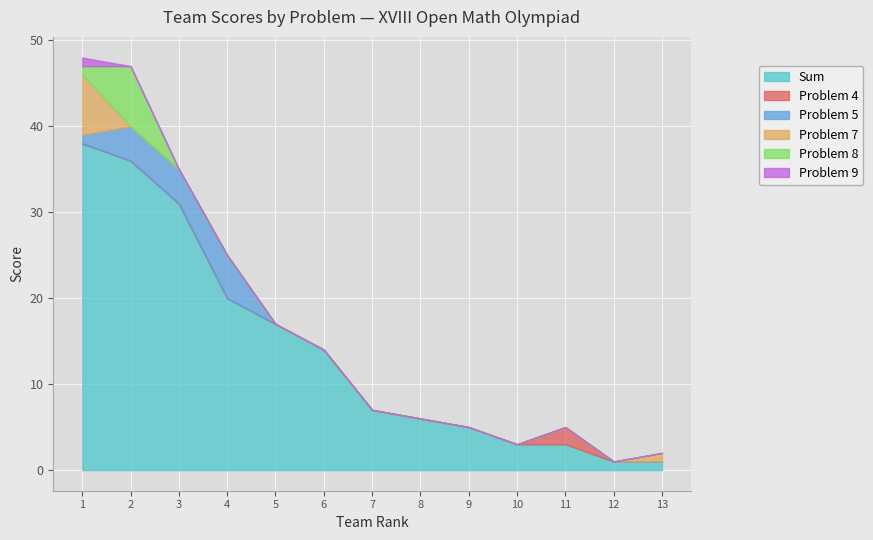

What is the spread (max minus min) of values at 8?

6